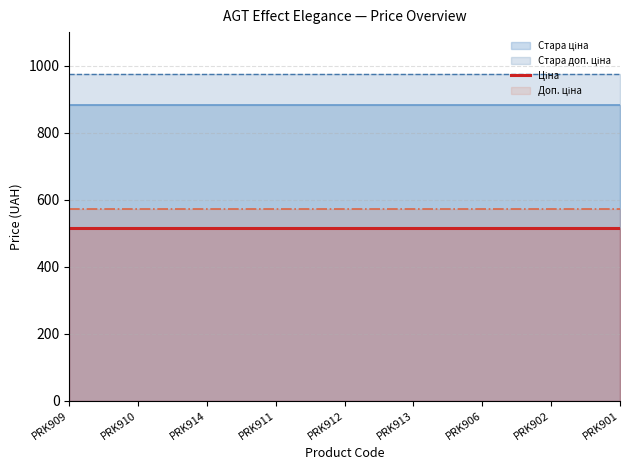

What position from the left is PRK911?

4